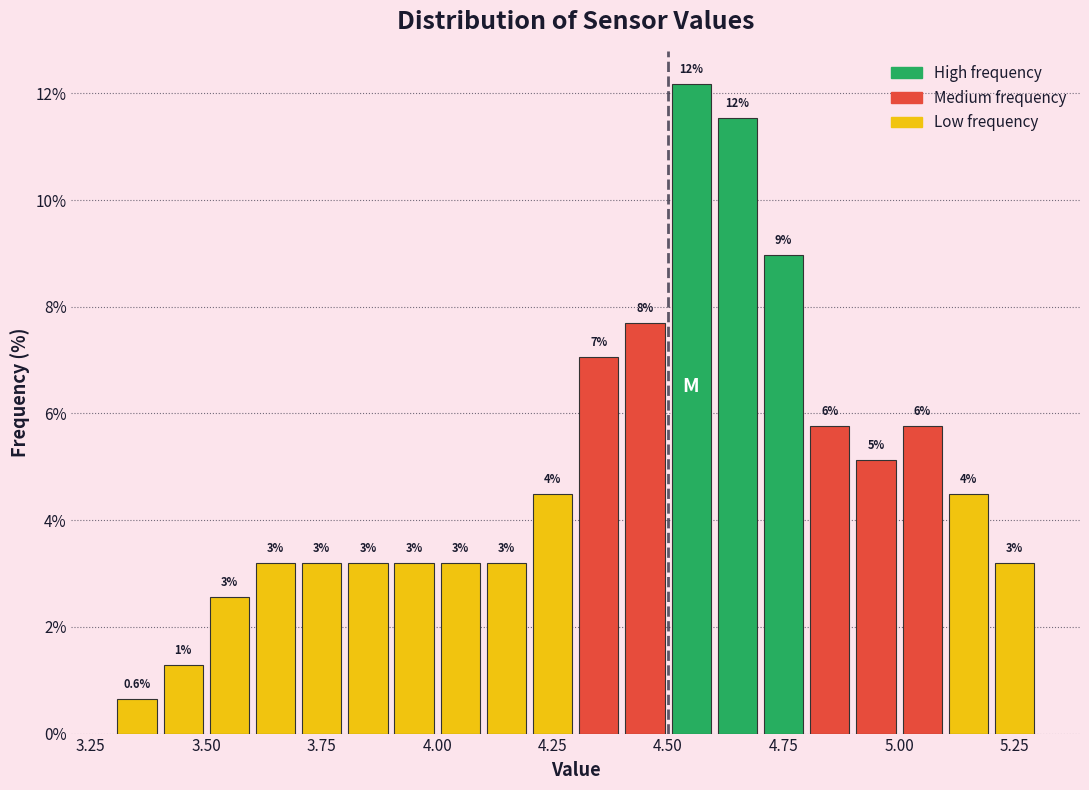

Around what value on the x-axis is the tallest bar? Give the approximate position of its centre, as read against the axis.

4.55